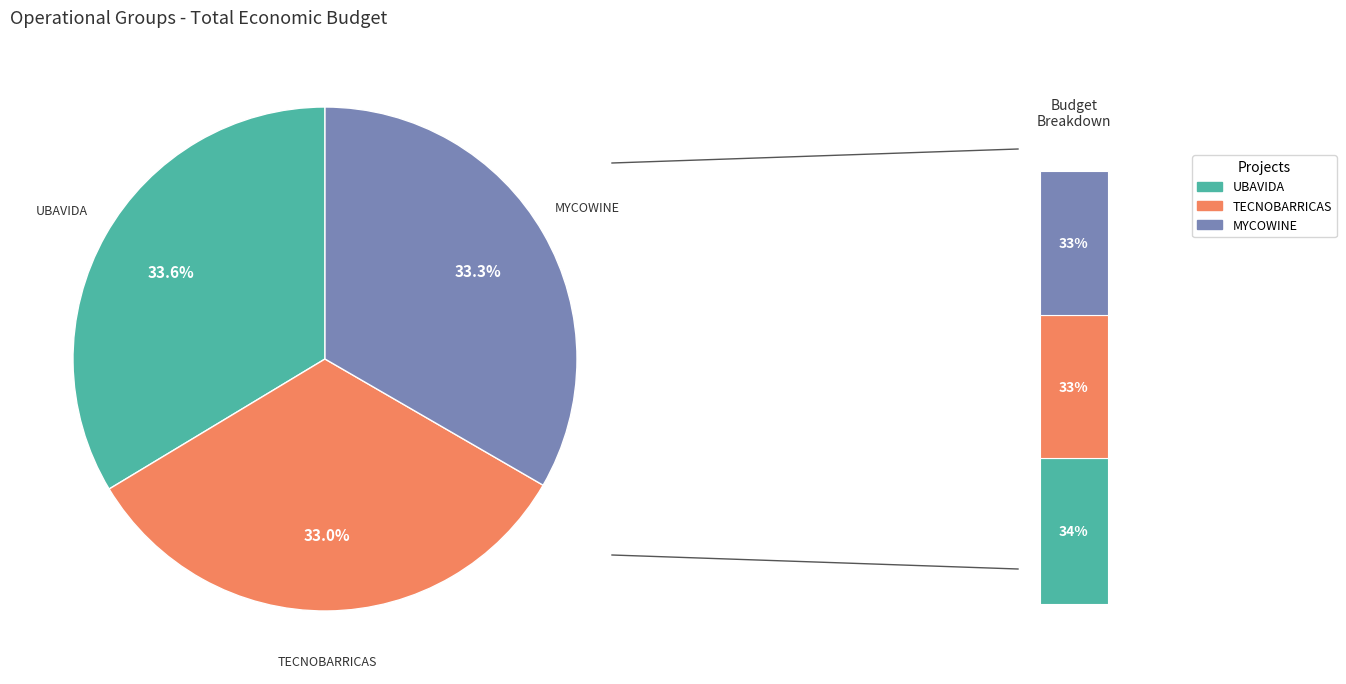

Is there a majority slice in this chart?

No